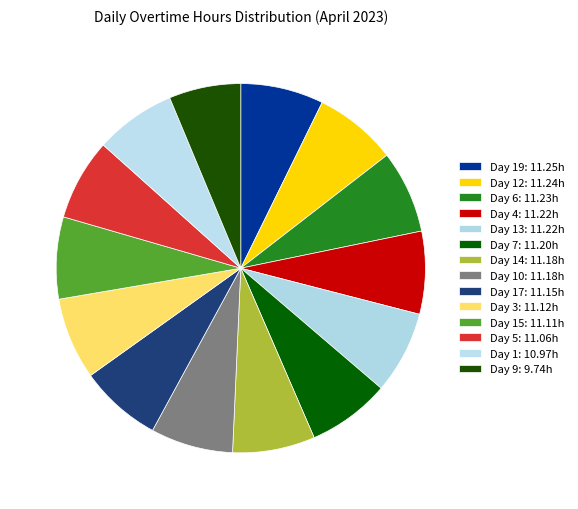

What is the smallest slice in the pie chart?

Day 9